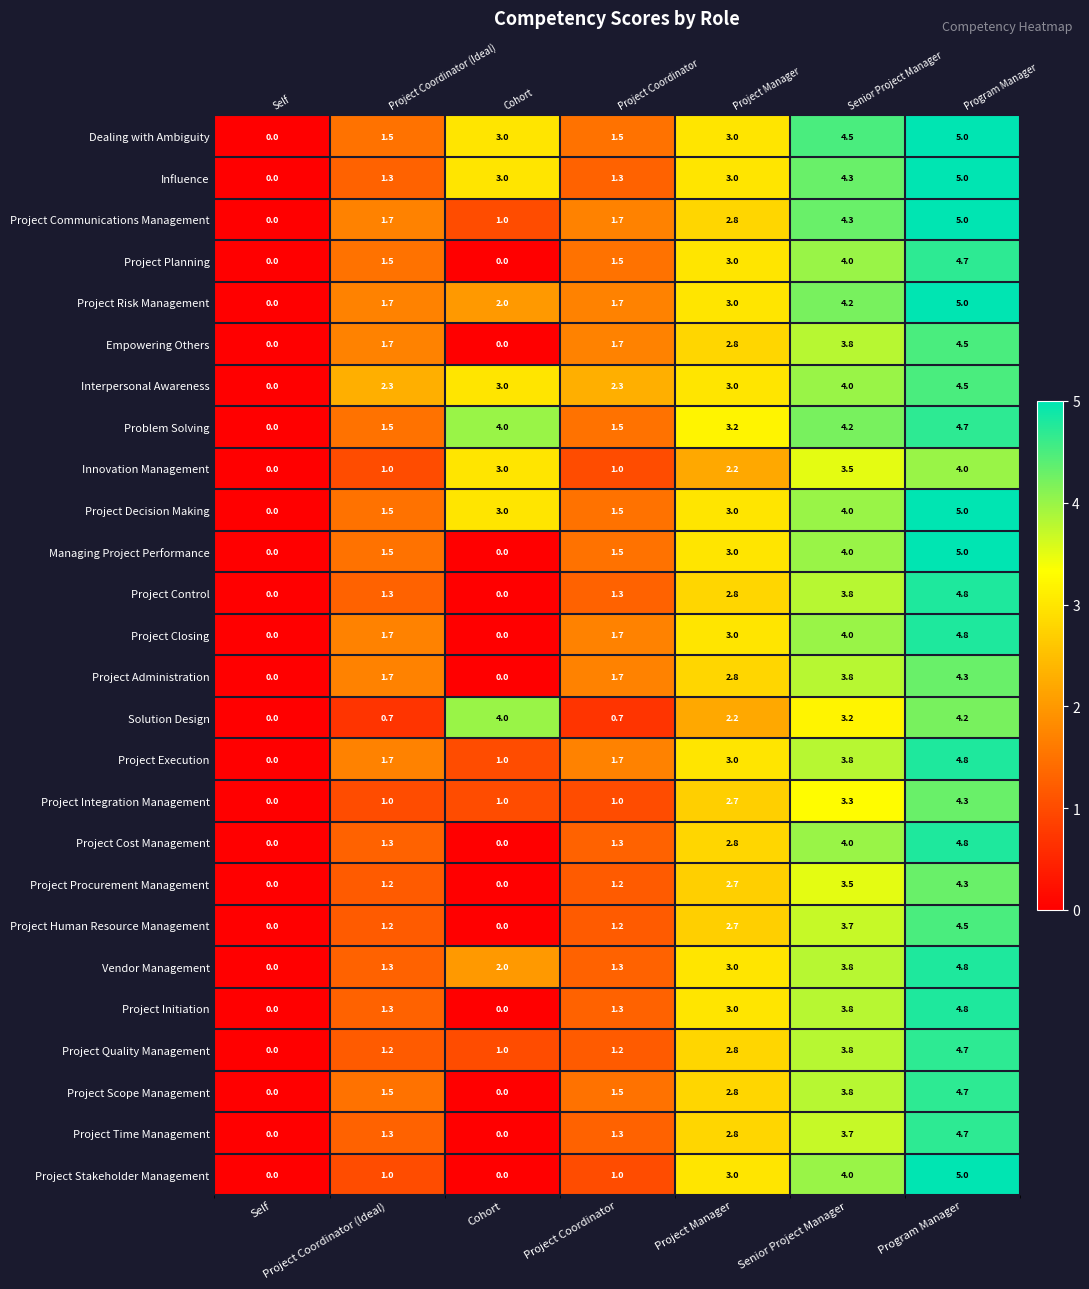

Is the value of Project Initiation at Senior Project Manager greater than the value of Project Communications Management at Self?

Yes